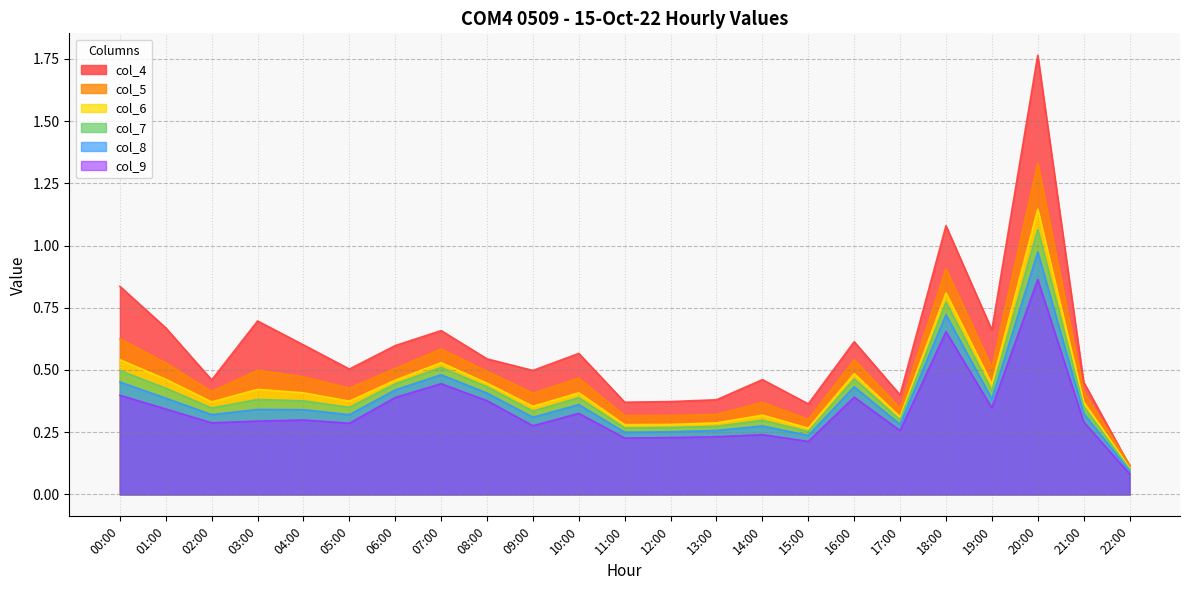

Is it true that col_8 equals 0.2 at 15:00?

True